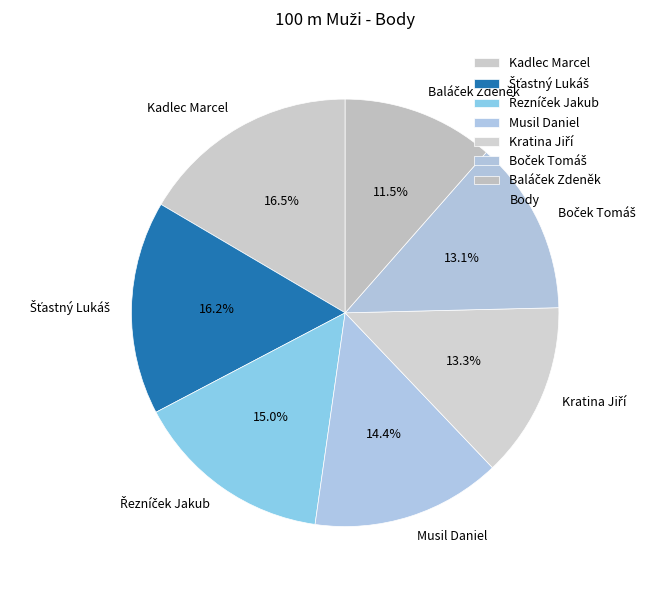

Does Kadlec Marcel account for over 50% of the chart?

No